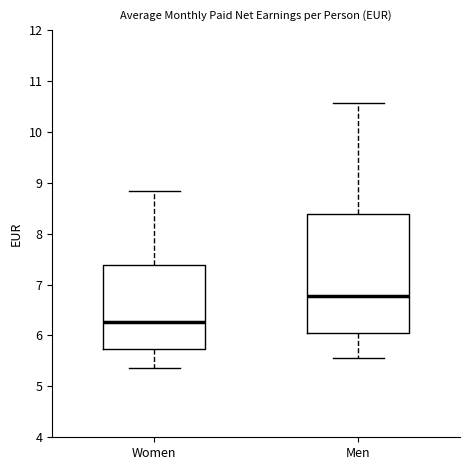

Comparing the boxes themselves (not the whiskers), which one is the tallest?

Men